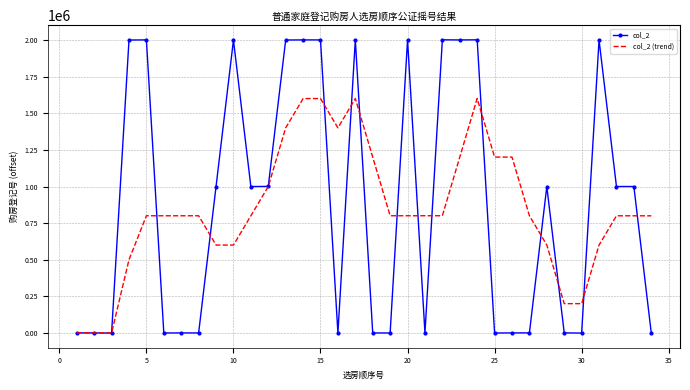

What is the maximum value shown in the chart?

2001332.0